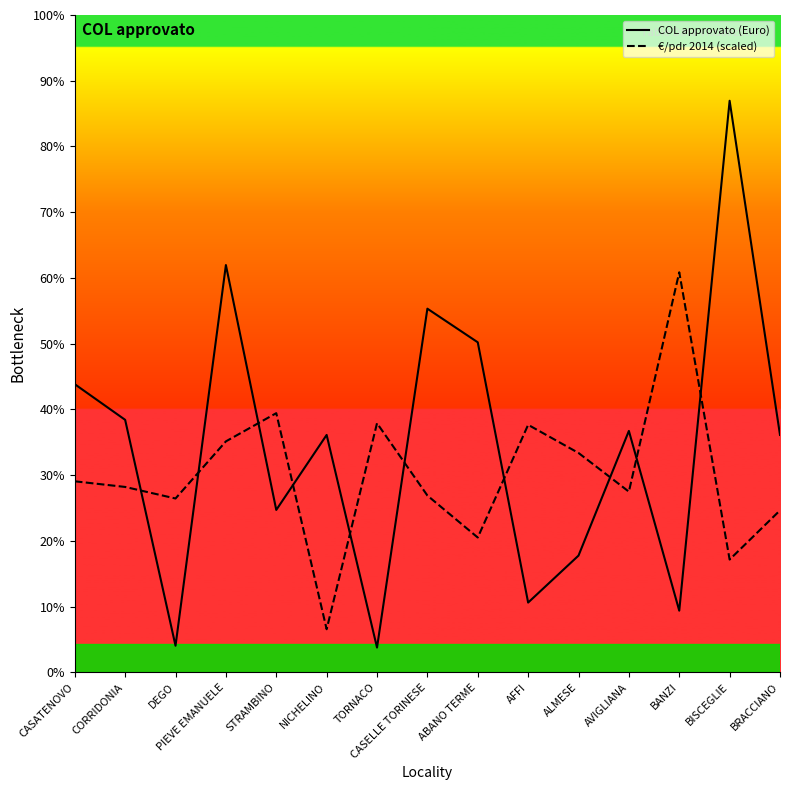

What are all the series names shown in the legend?

COL approvato (Euro), €/pdr 2014 (scaled)